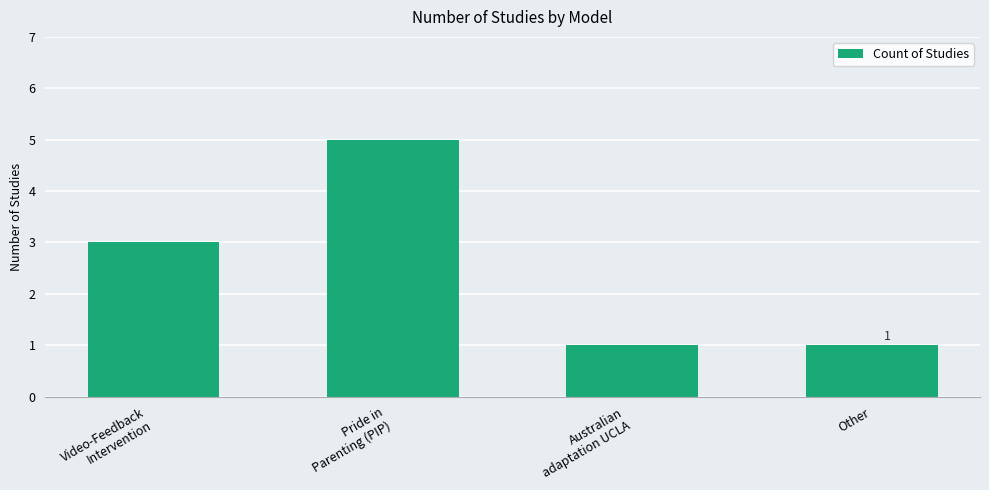

What is the sum of all values?

10